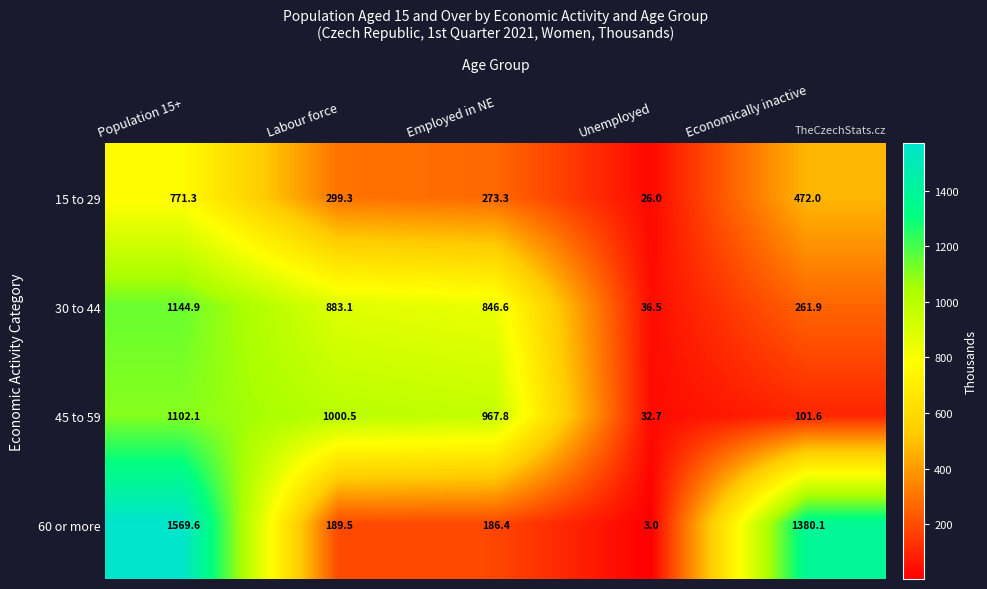

At which label is 60 or more closest to 786?

Economically inactive